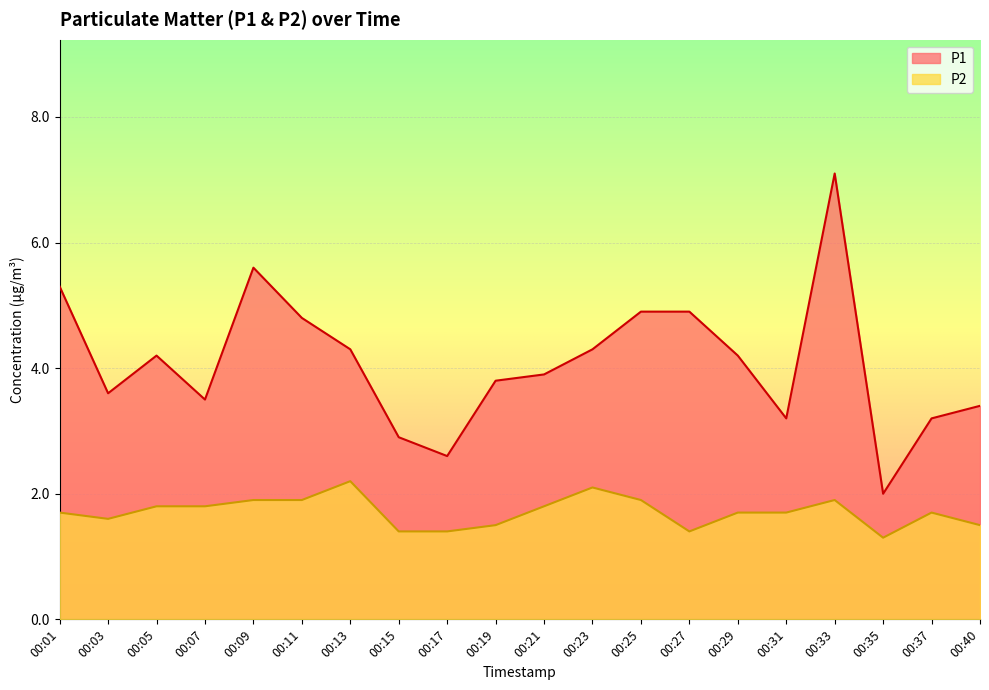

The P1 series shows 3.8 at 00:19. True or false?

True